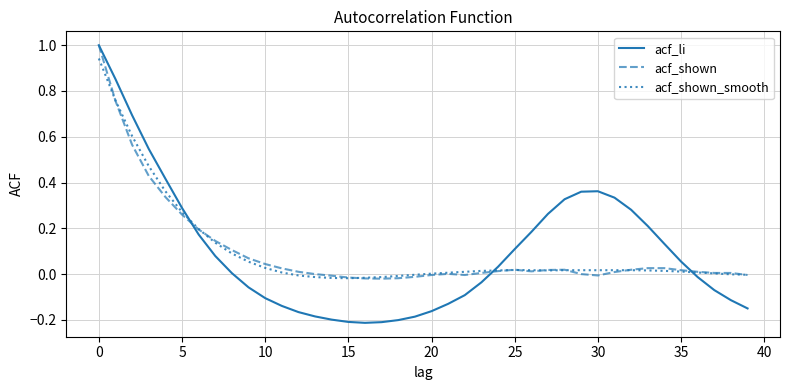

Which series has the widest spread of values?

acf_li